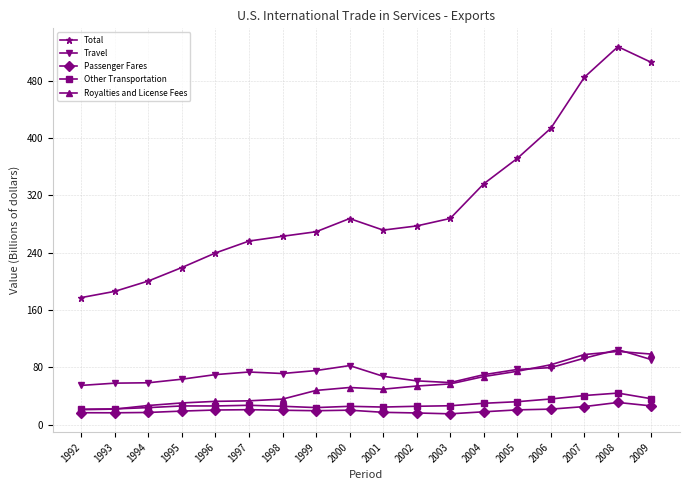

What is the value of the Travel point at the 17th from the left?

104.6